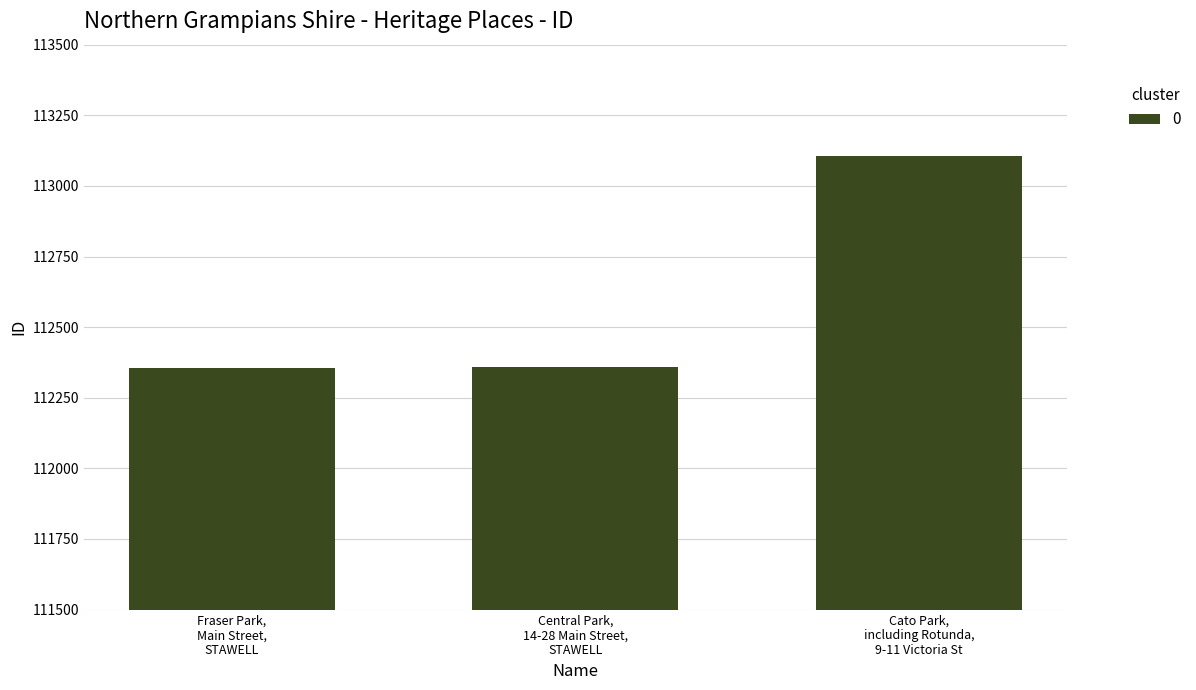

What is the minimum value shown in the chart?

112357